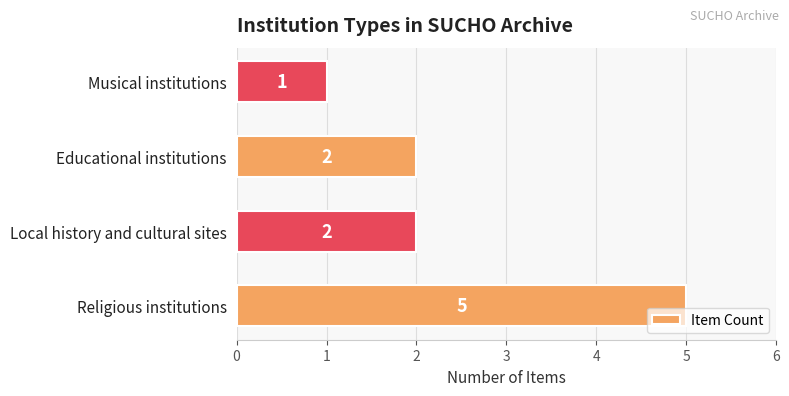

How many values are between 2 and 5?

3